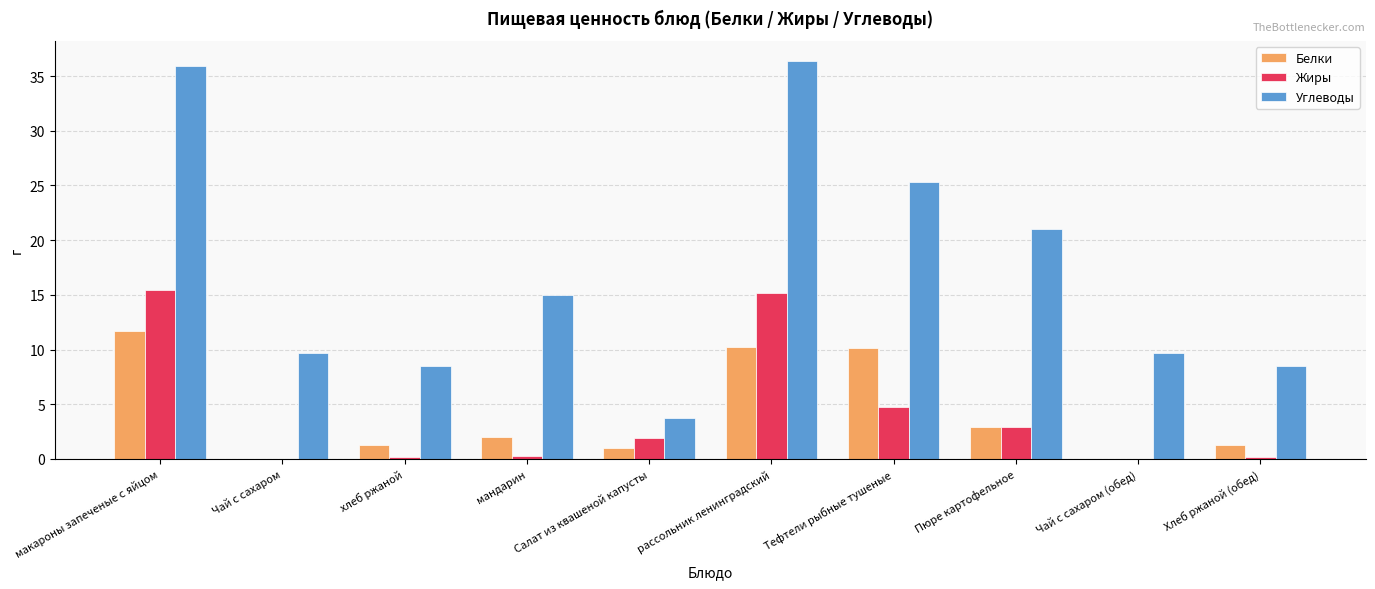

What is the maximum value for Белки?

11.7